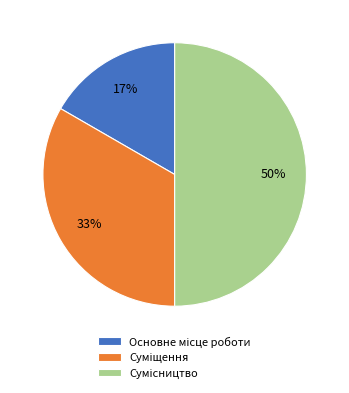

How many slices are in this pie chart?

3